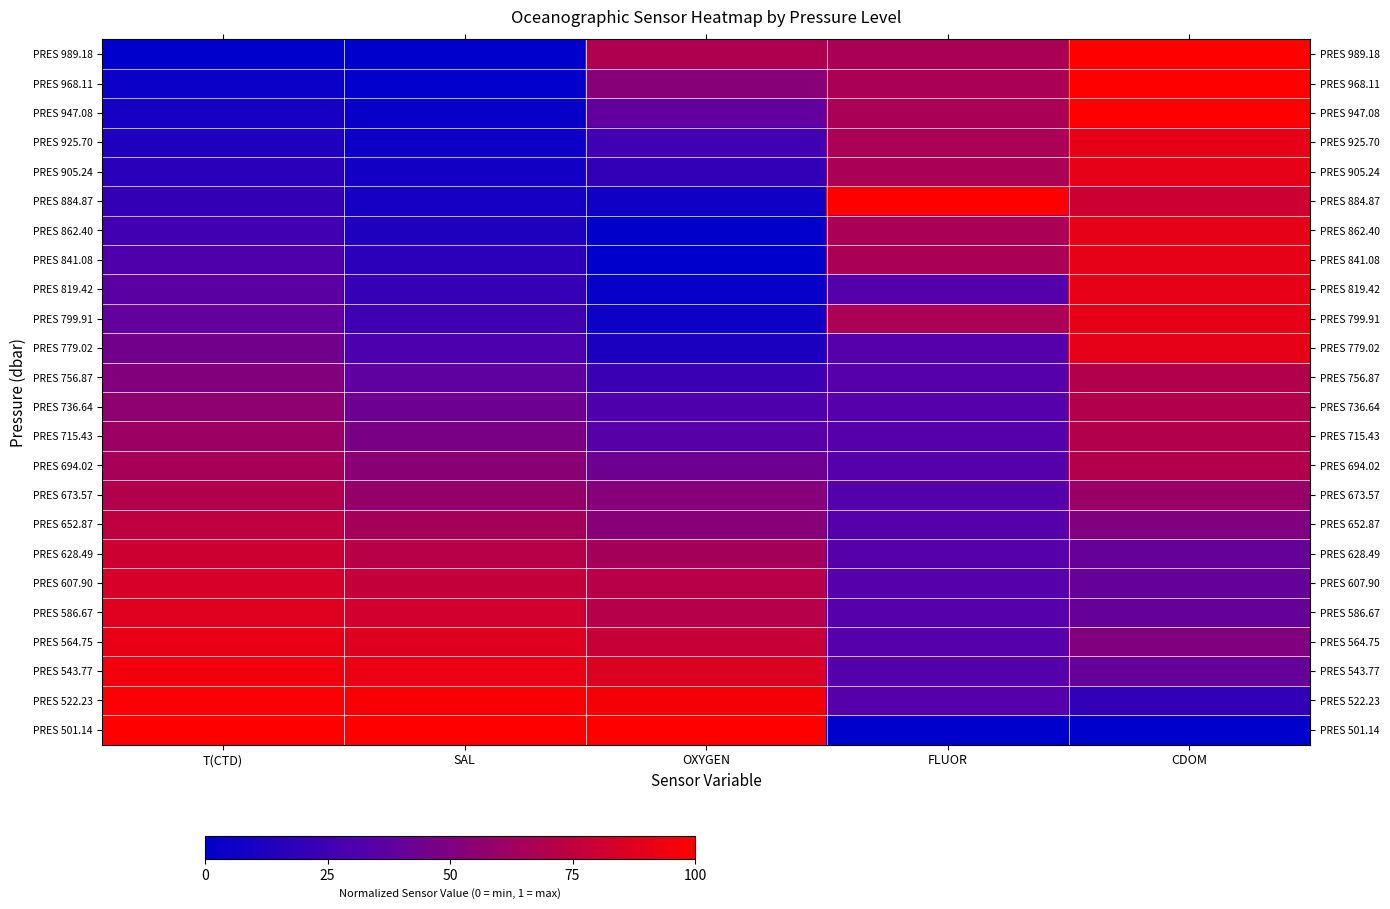

Reading left to right, extract all data points from this chart.

PRES 989.18: T(CTD)=0.0	SAL=0.0	OXYGEN=0.7	FLUOR=0.7	CDOM=1.0
PRES 968.11: T(CTD)=0.0	SAL=0.0	OXYGEN=0.5	FLUOR=0.7	CDOM=1.0
PRES 947.08: T(CTD)=0.1	SAL=0.0	OXYGEN=0.4	FLUOR=0.7	CDOM=1.0
PRES 925.70: T(CTD)=0.1	SAL=0.0	OXYGEN=0.3	FLUOR=0.7	CDOM=0.9
PRES 905.24: T(CTD)=0.2	SAL=0.1	OXYGEN=0.2	FLUOR=0.7	CDOM=0.9
PRES 884.87: T(CTD)=0.2	SAL=0.1	OXYGEN=0.1	FLUOR=1.0	CDOM=0.8
PRES 862.40: T(CTD)=0.3	SAL=0.1	OXYGEN=0.0	FLUOR=0.7	CDOM=0.9
PRES 841.08: T(CTD)=0.3	SAL=0.2	OXYGEN=0.0	FLUOR=0.7	CDOM=0.9
PRES 819.42: T(CTD)=0.4	SAL=0.2	OXYGEN=0.0	FLUOR=0.3	CDOM=0.9
PRES 799.91: T(CTD)=0.4	SAL=0.2	OXYGEN=0.1	FLUOR=0.7	CDOM=0.9
PRES 779.02: T(CTD)=0.5	SAL=0.3	OXYGEN=0.1	FLUOR=0.3	CDOM=0.9
PRES 756.87: T(CTD)=0.5	SAL=0.4	OXYGEN=0.2	FLUOR=0.3	CDOM=0.7
PRES 736.64: T(CTD)=0.6	SAL=0.4	OXYGEN=0.3	FLUOR=0.3	CDOM=0.7
PRES 715.43: T(CTD)=0.6	SAL=0.5	OXYGEN=0.3	FLUOR=0.3	CDOM=0.7
PRES 694.02: T(CTD)=0.7	SAL=0.5	OXYGEN=0.4	FLUOR=0.3	CDOM=0.7
PRES 673.57: T(CTD)=0.7	SAL=0.6	OXYGEN=0.5	FLUOR=0.3	CDOM=0.6
PRES 652.87: T(CTD)=0.7	SAL=0.6	OXYGEN=0.5	FLUOR=0.3	CDOM=0.5
PRES 628.49: T(CTD)=0.8	SAL=0.7	OXYGEN=0.6	FLUOR=0.3	CDOM=0.4
PRES 607.90: T(CTD)=0.8	SAL=0.8	OXYGEN=0.7	FLUOR=0.3	CDOM=0.4
PRES 586.67: T(CTD)=0.9	SAL=0.8	OXYGEN=0.7	FLUOR=0.3	CDOM=0.4
PRES 564.75: T(CTD)=0.9	SAL=0.9	OXYGEN=0.8	FLUOR=0.3	CDOM=0.5
PRES 543.77: T(CTD)=0.9	SAL=0.9	OXYGEN=0.9	FLUOR=0.3	CDOM=0.4
PRES 522.23: T(CTD)=1.0	SAL=1.0	OXYGEN=1.0	FLUOR=0.3	CDOM=0.2
PRES 501.14: T(CTD)=1.0	SAL=1.0	OXYGEN=1.0	FLUOR=0.0	CDOM=0.0